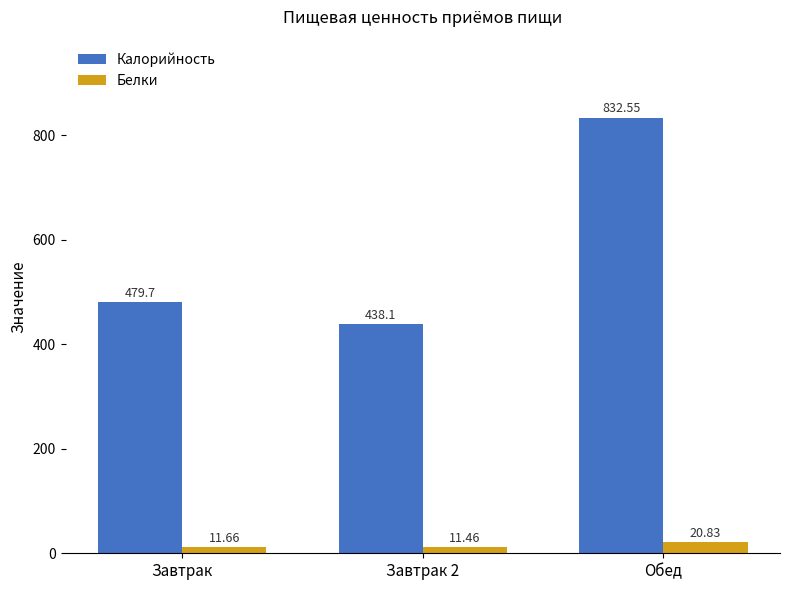

The value of Калорийность at Завтрак is 479.7. True or false?

True